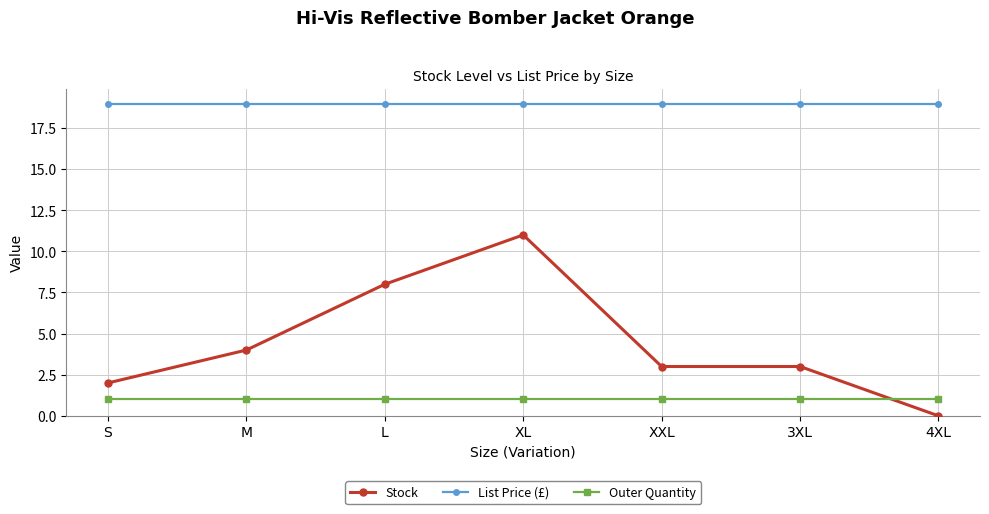

What is the label of the 2nd point from the right?

3XL